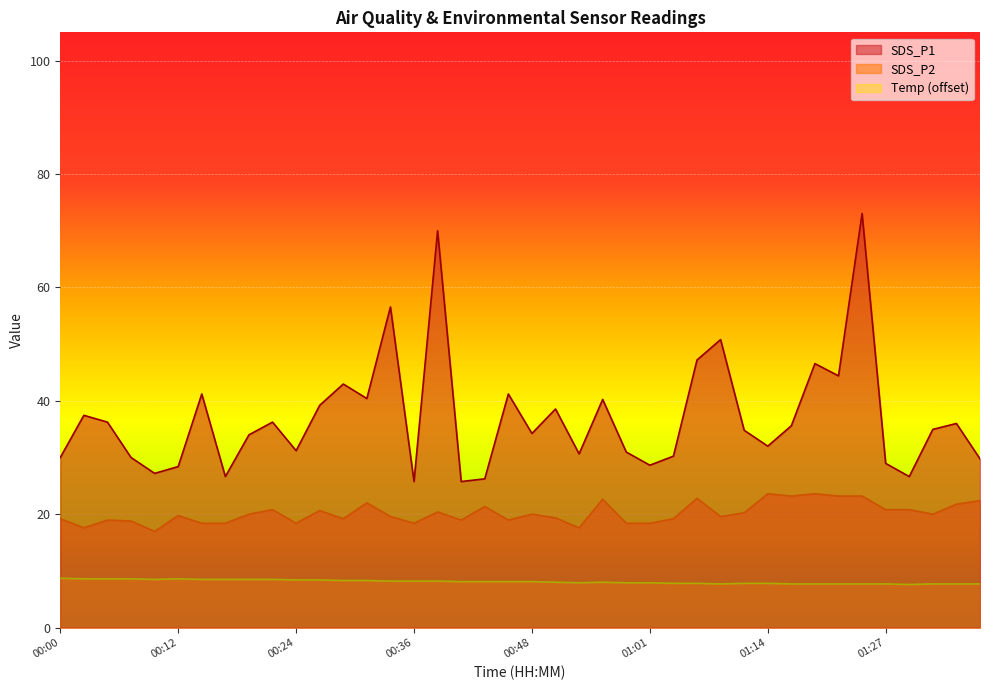

True or false: Temp has a value of 8.1 at 00:41.

True